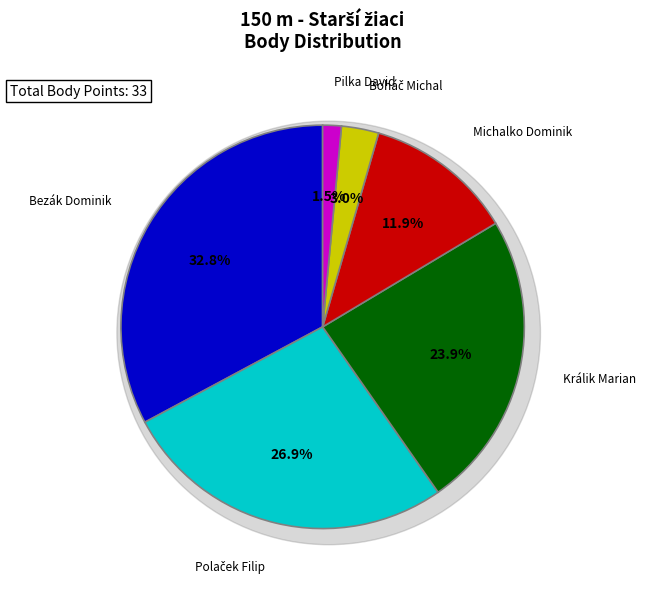

To the nearest percent, what is the difference between the Králik Marian and Pilka David slice percentages?

22%